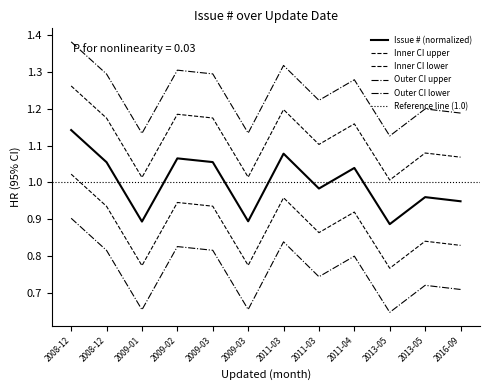

Which label corresponds to the largest value in the chart?

2008-12